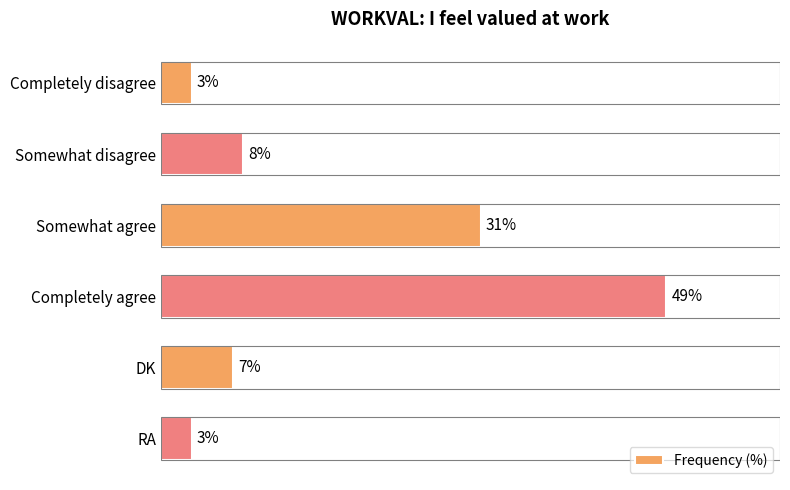

What is the label of the 2nd bar from the bottom?

DK